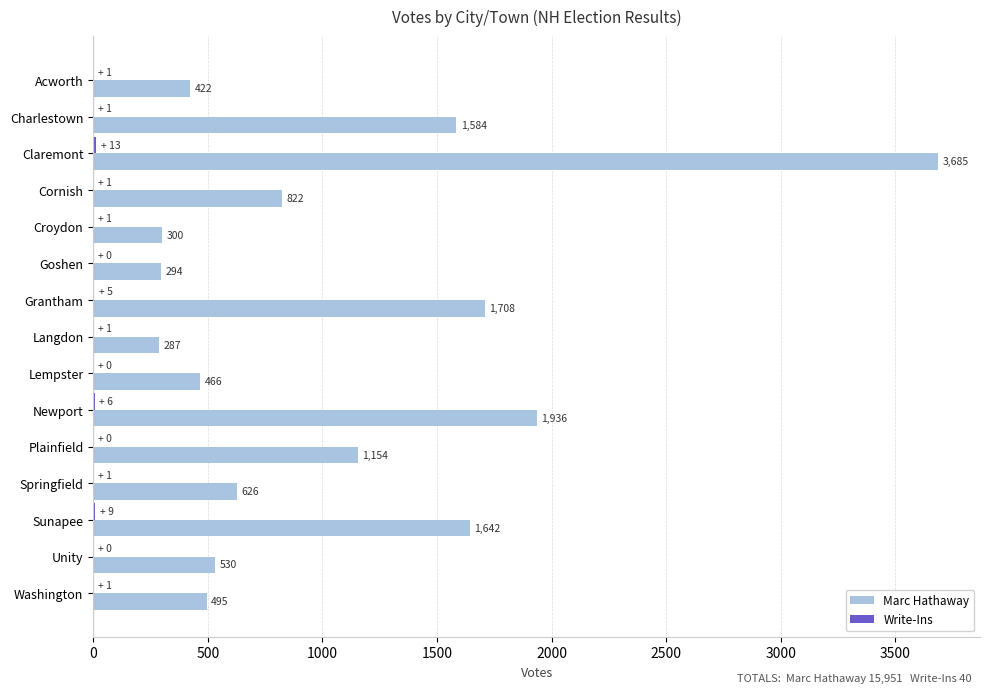

Count the number of categories in the chart.

15